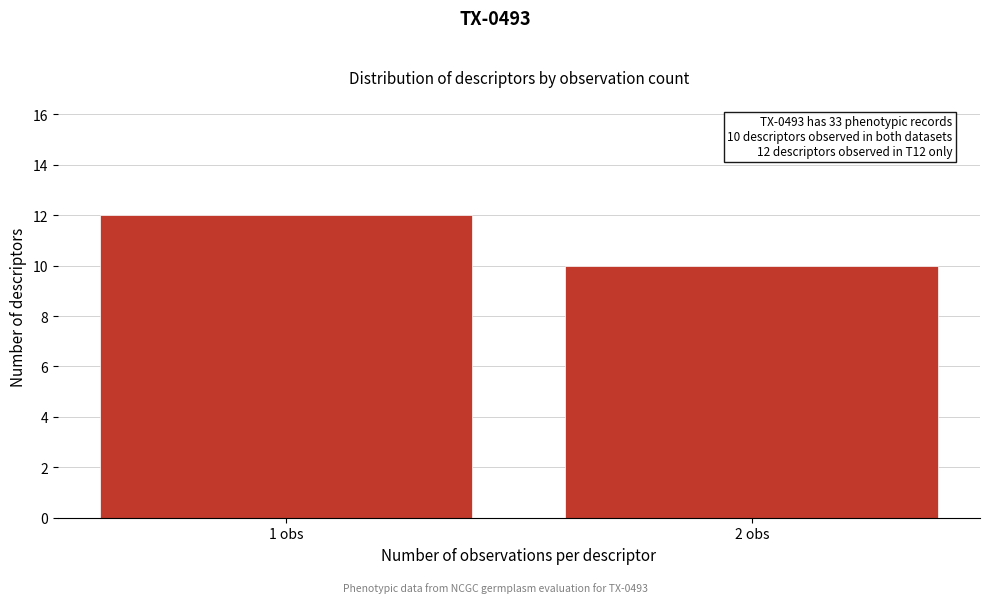

Reading left to right, list all the values displayed in this chart.

12	10